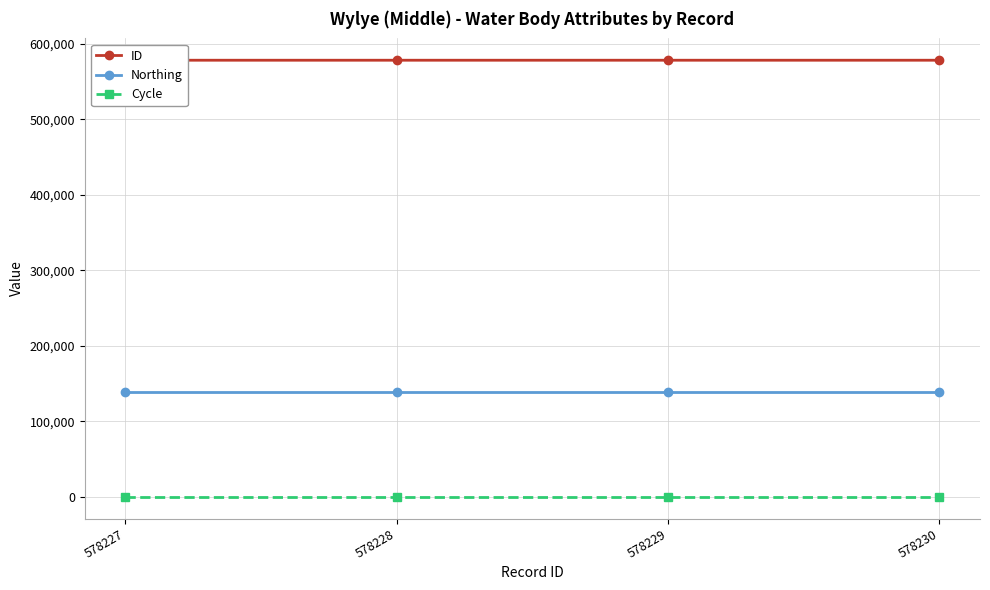

What is the sum of all ID values?

2312914